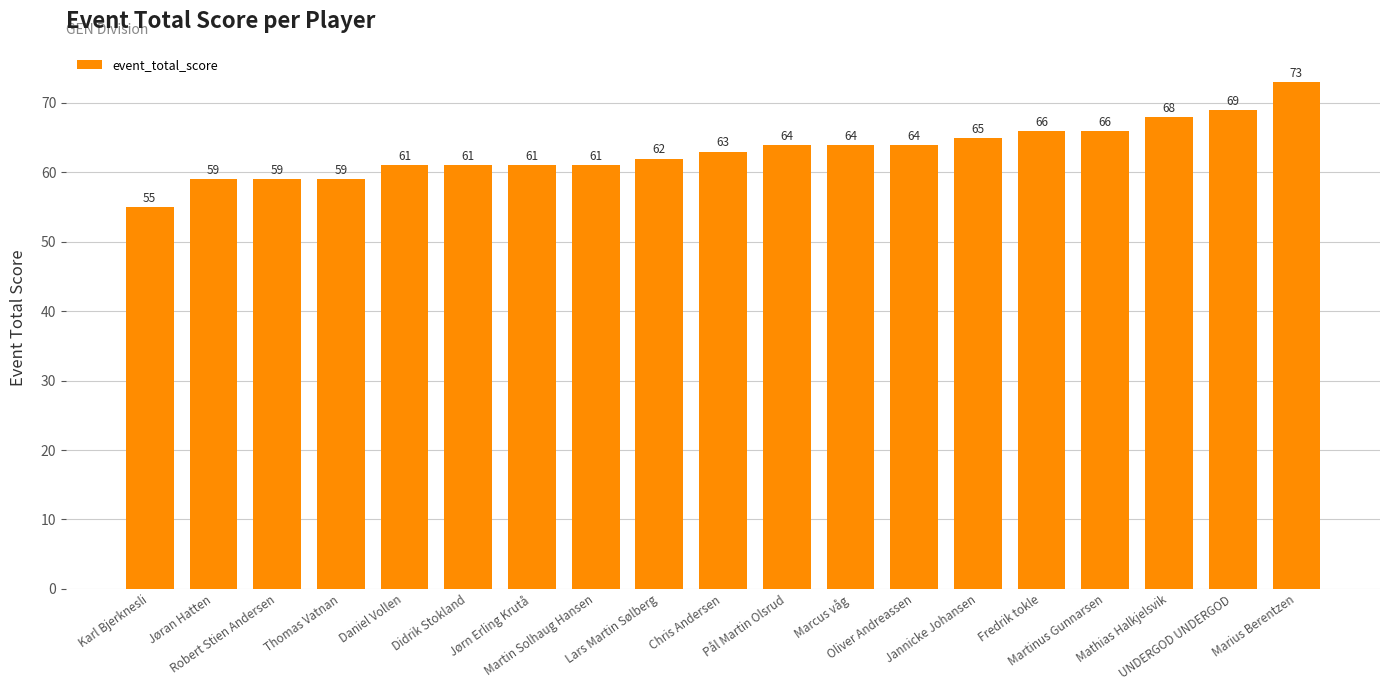

What is the label of the 2nd bar from the right?

UNDERGOD UNDERGOD